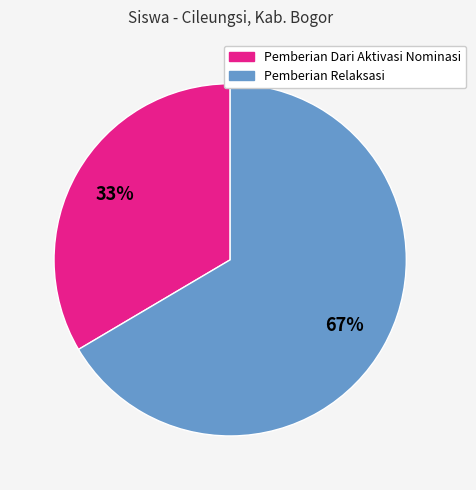

To the nearest percent, what is the average slice percentage?

50%